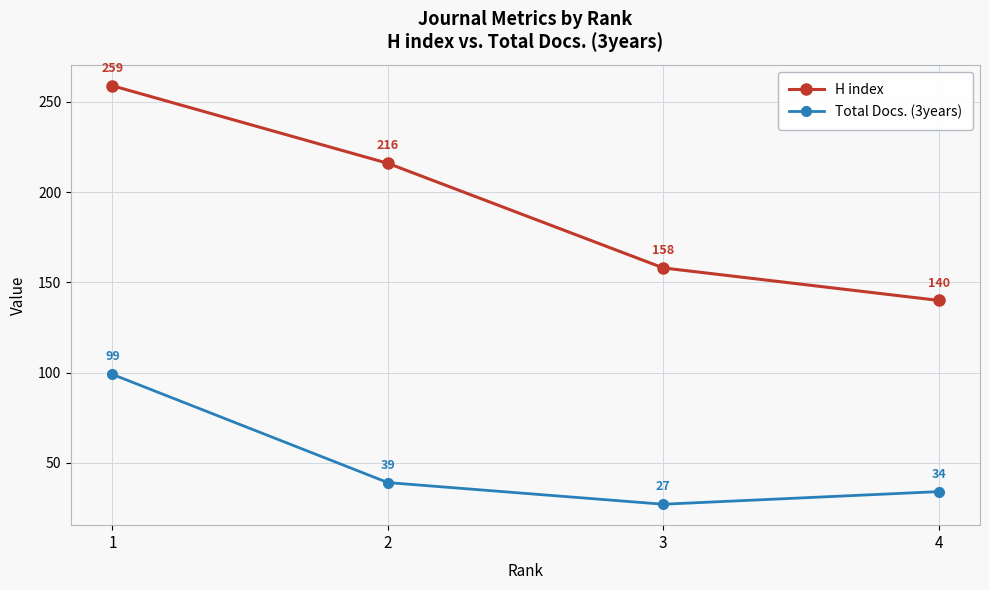

The value of H index at 2 is 216. True or false?

True